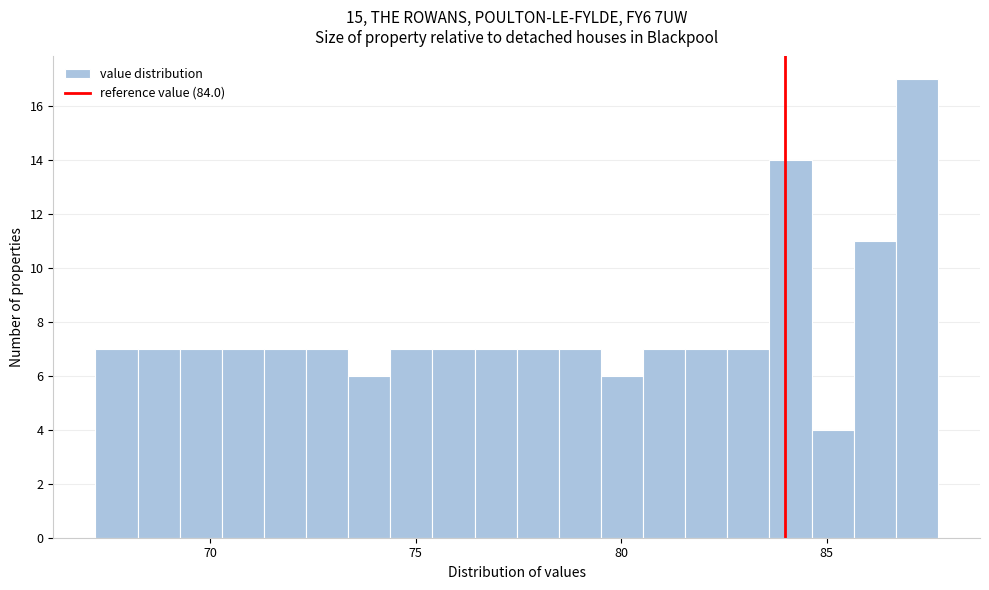

Read against the x-axis, roughly where is the centre of the tallest bar?

87.0